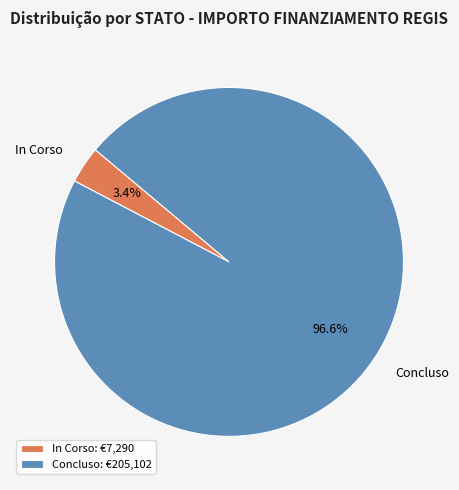

Between In Corso and Concluso, which is larger?

Concluso